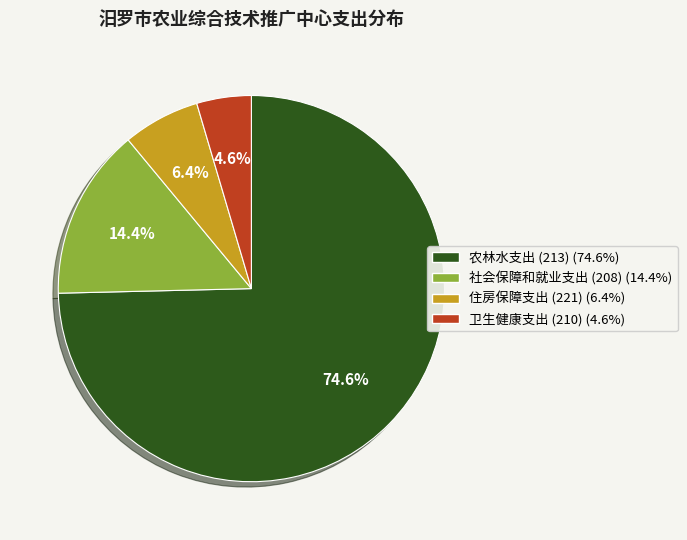

The 农林水支出 (213) slice represents 75% of the pie. True or false?

True